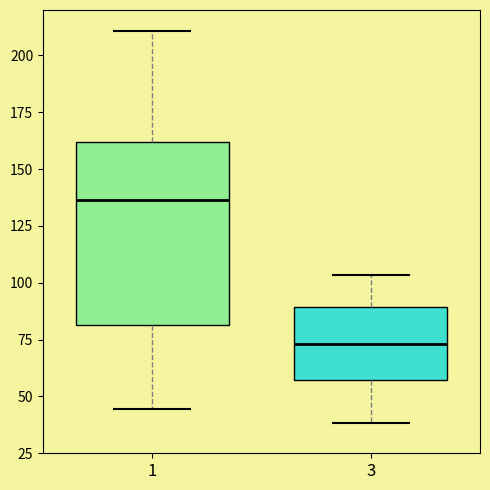

Which box's median line is the lowest?

3